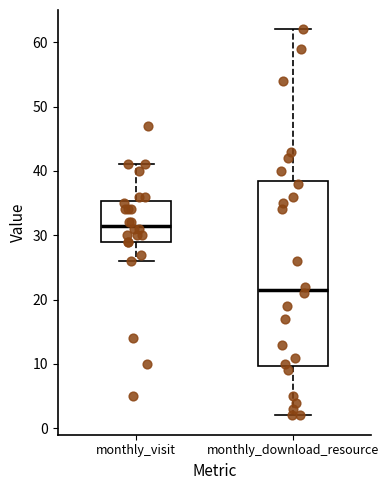

Reading left to right, read every box against the y-axis: the position of its median line, the range the box covers, and the ends of its whiskers. The values are not printed on the chart, so give them approximately, as read against the axis.

monthly_visit: median 32, box 29 to 35, whiskers 26 to 41
monthly_download_resource: median 22, box 10 to 39, whiskers 2 to 62